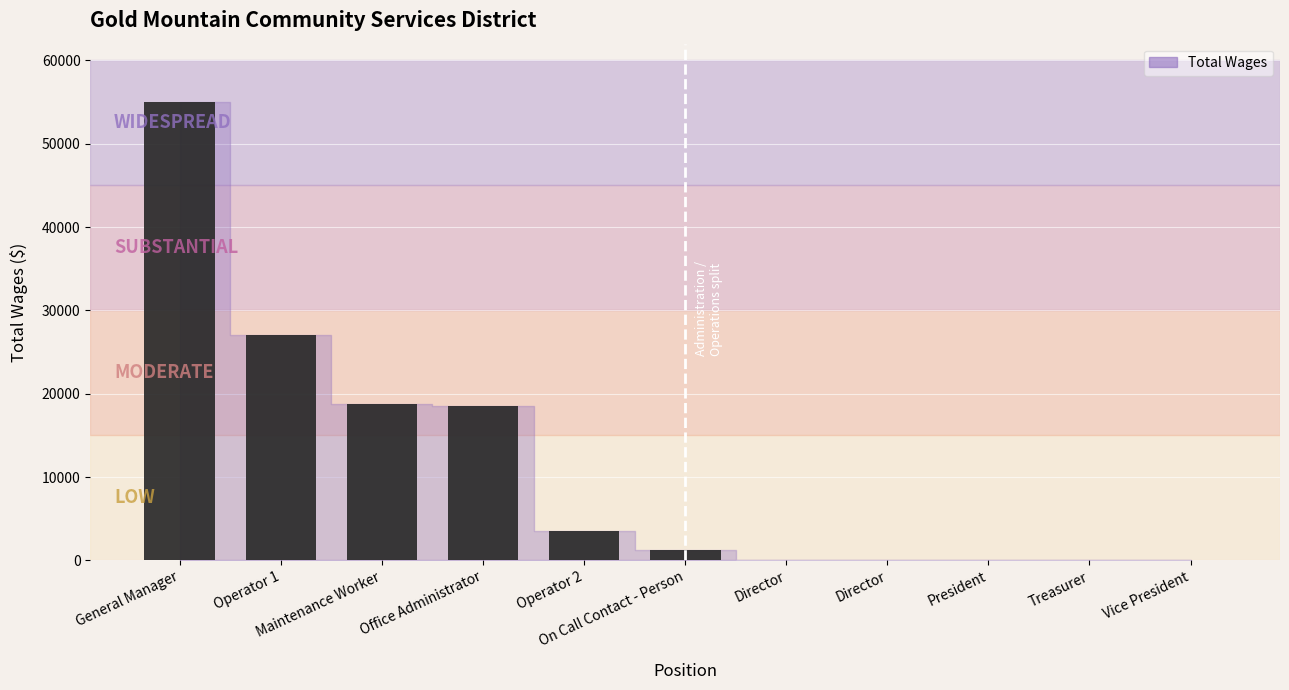

True or false: the data shows 9393 at Office Administrator.

False